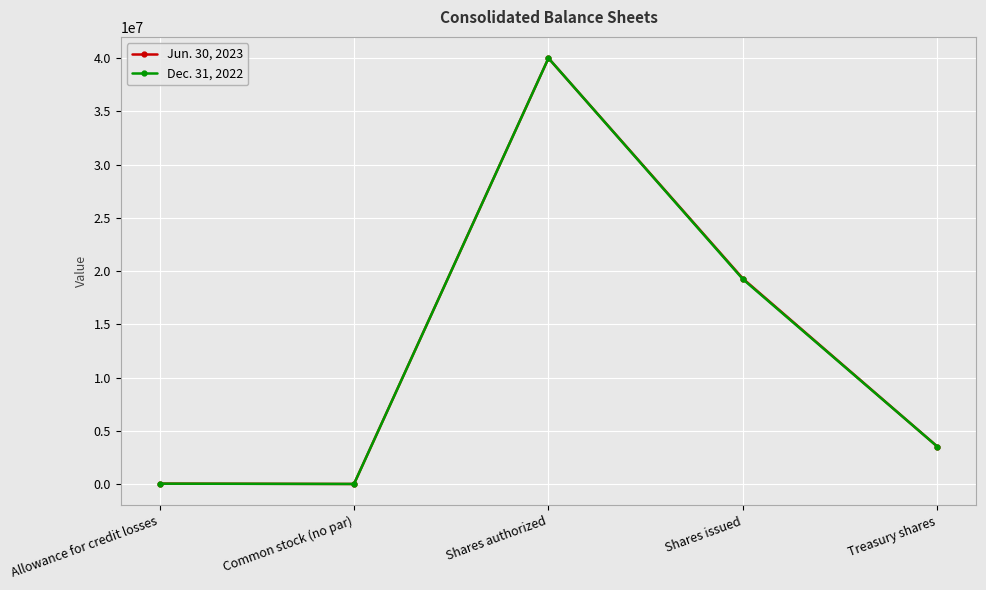

At which category does the chart reach its peak across all series?

Shares authorized